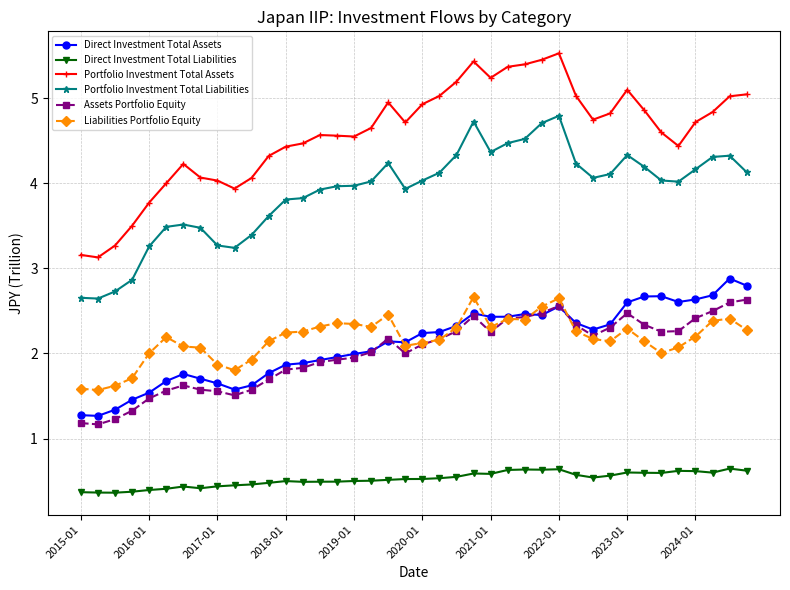

What is the value of the Assets Portfolio Equity point at the 10th from the left?

1.5